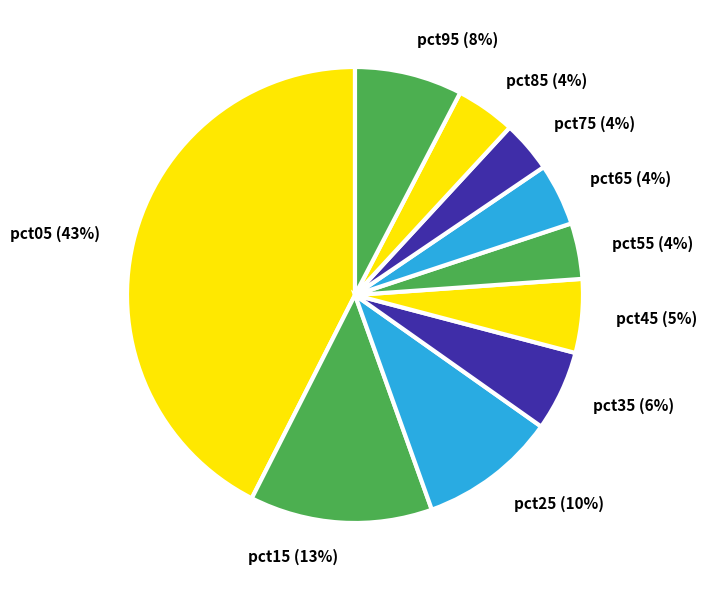

To the nearest percent, what percentage of the pie is pct55?

4%